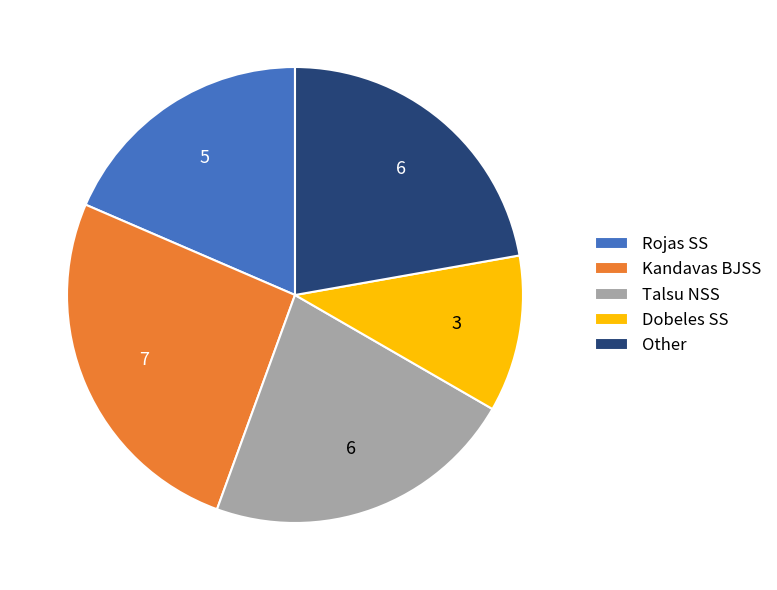

Does Kandavas BJSS account for over 50% of the chart?

No